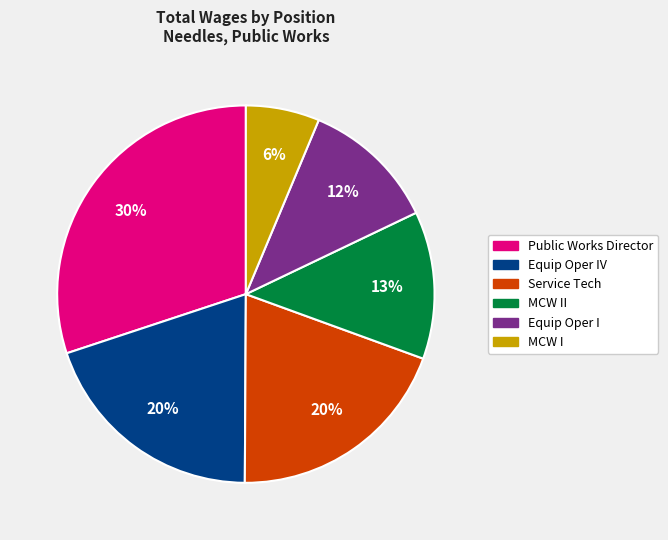

Does any single category account for the majority?

No